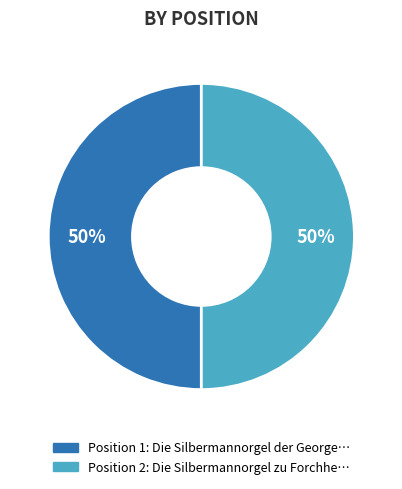

To the nearest percent, what is the average slice percentage?

50%